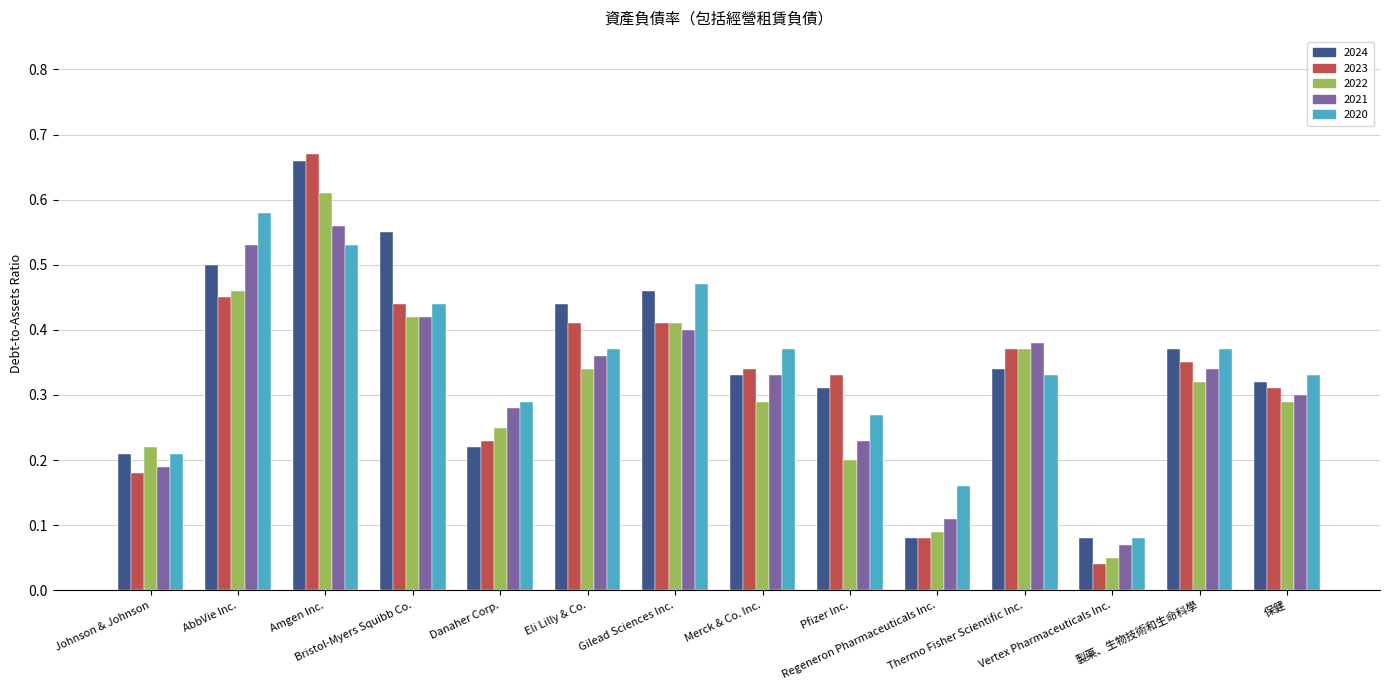

Which series has the widest spread of values?

2023